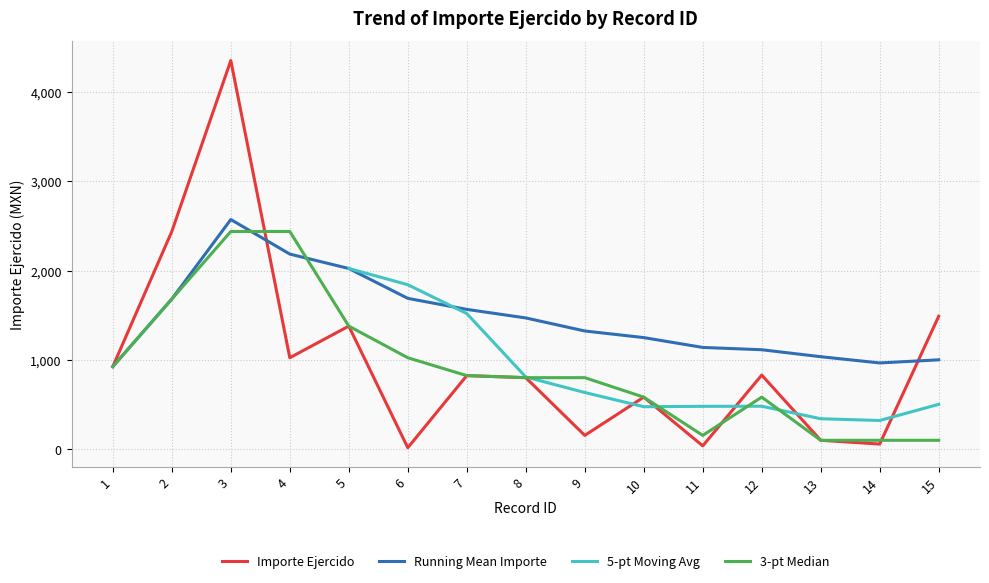

What is the value of the 2nd point from the left?

2439.0